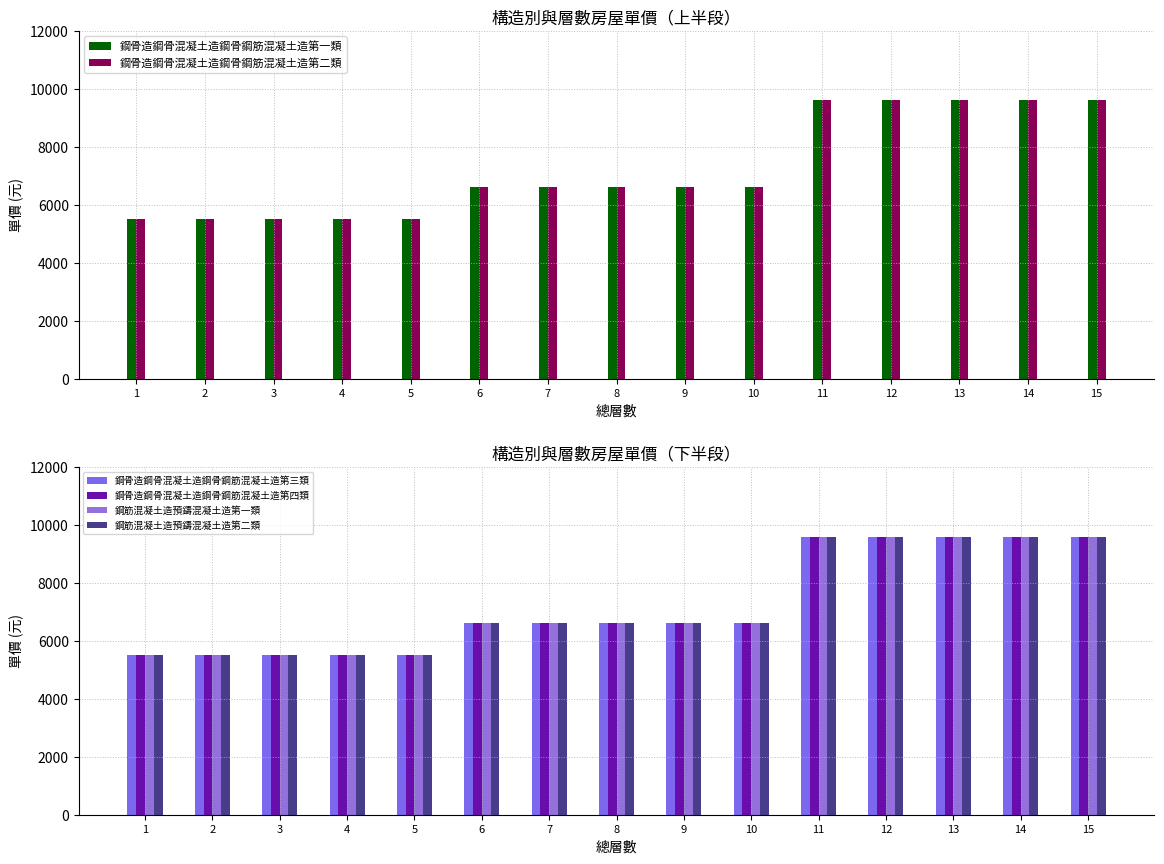

Which series has the largest range (max minus min)?

鋼骨造鋼骨混凝土造鋼骨鋼筋混凝土造第一類